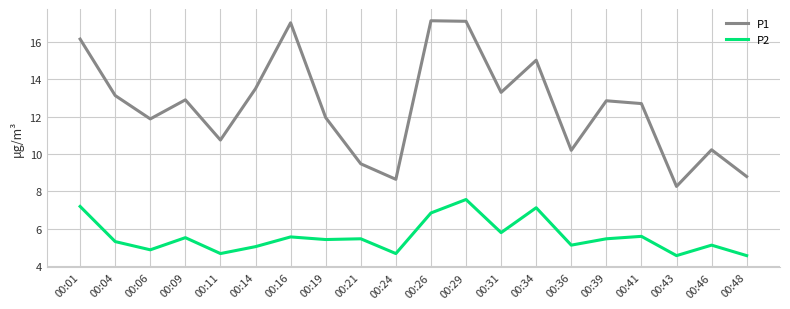

Where is the first local maximum for P1?

00:09